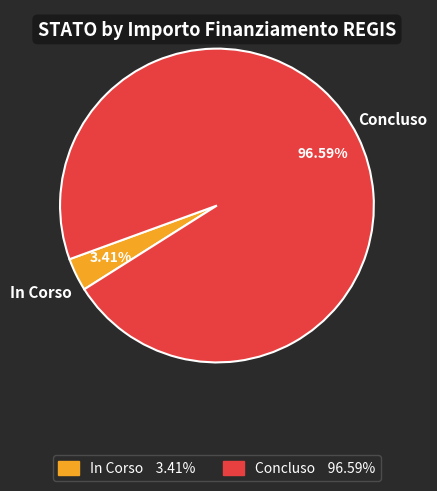

How many slices are in this pie chart?

2